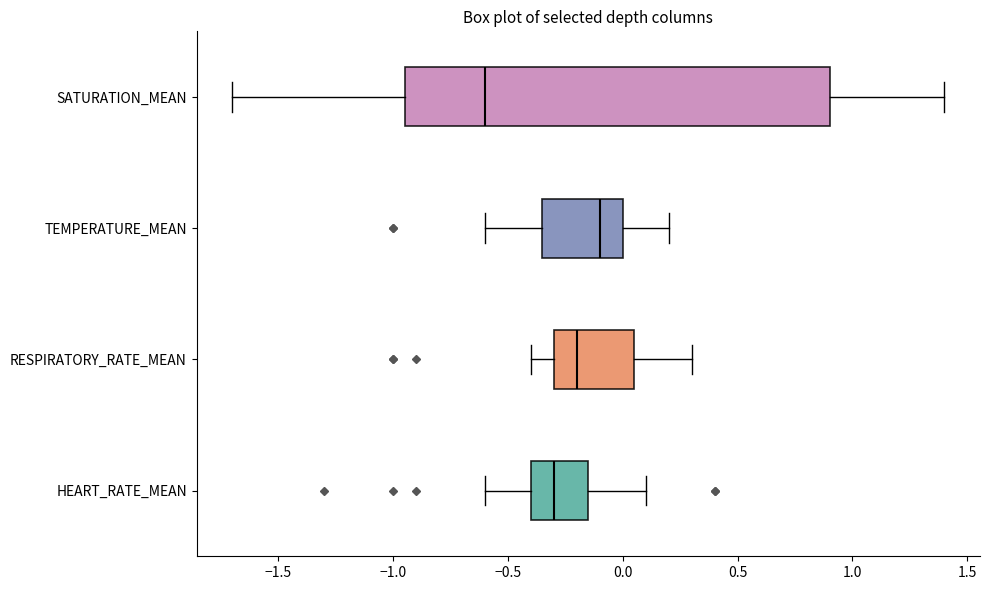

Reading bottom to top, transcribe this box plot: for each box, give where its median line is, the range the box spans, and where its two whiskers end, as read against the x-axis. The values are not printed on the chart, so give them approximately, as read against the axis.

HEART_RATE_MEAN: median -0.30, box -0.40 to -0.15, whiskers -0.60 to 0.10
RESPIRATORY_RATE_MEAN: median -0.20, box -0.30 to 0.05, whiskers -0.40 to 0.30
TEMPERATURE_MEAN: median -0.10, box -0.35 to 0.00, whiskers -0.60 to 0.20
SATURATION_MEAN: median -0.60, box -0.95 to 0.90, whiskers -1.70 to 1.40